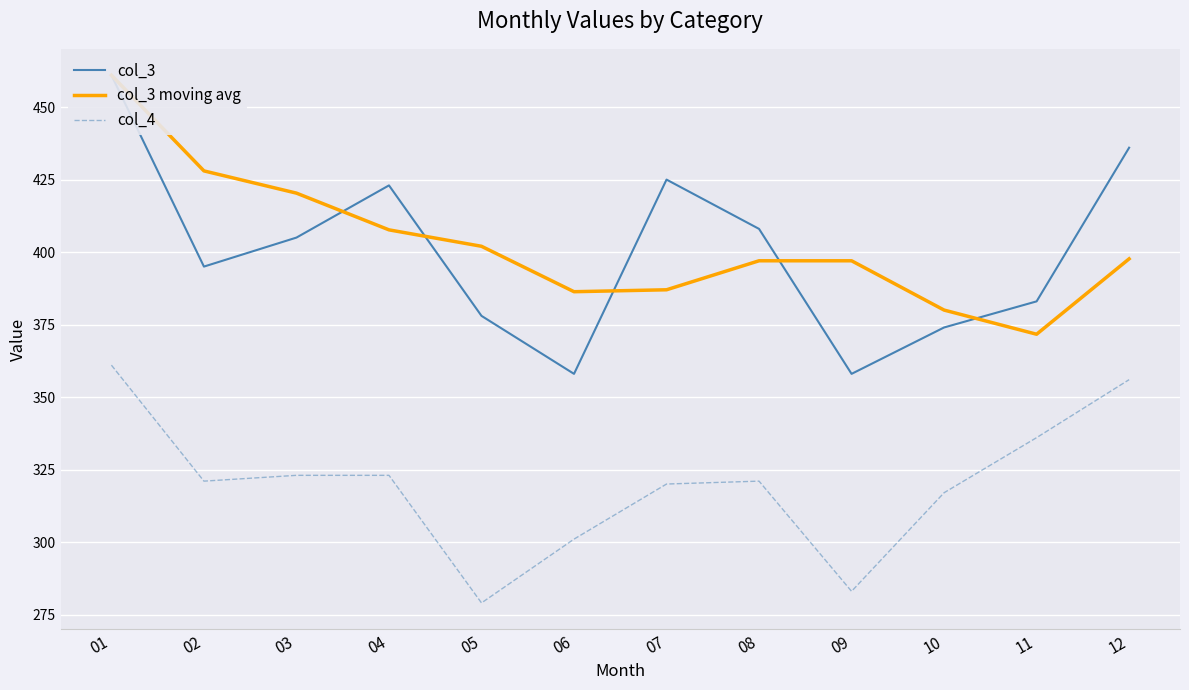

Is the value of col_4 at 10 greater than the value of col_3 at 10?

No